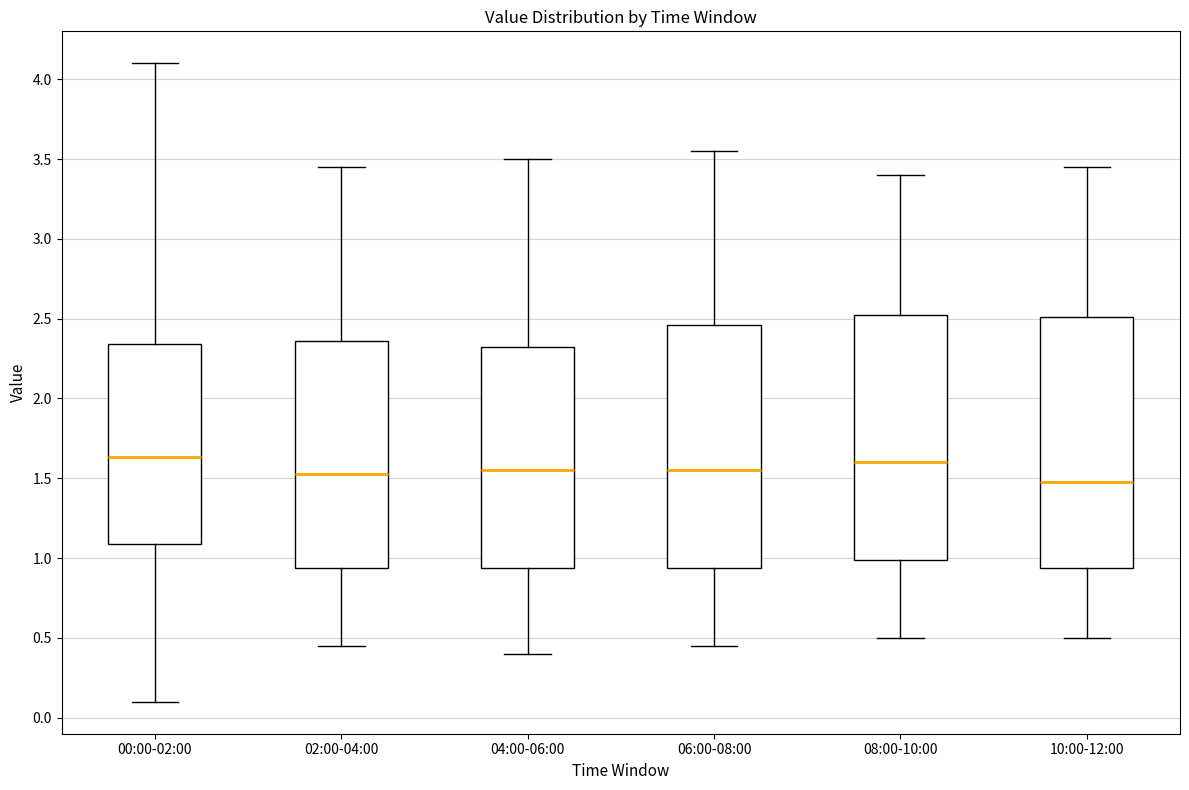

Where does the lower whisker of the box for 06:00-08:00 end on the y-axis? The values are not printed on the chart, so give them approximately, as read against the axis.

0.45